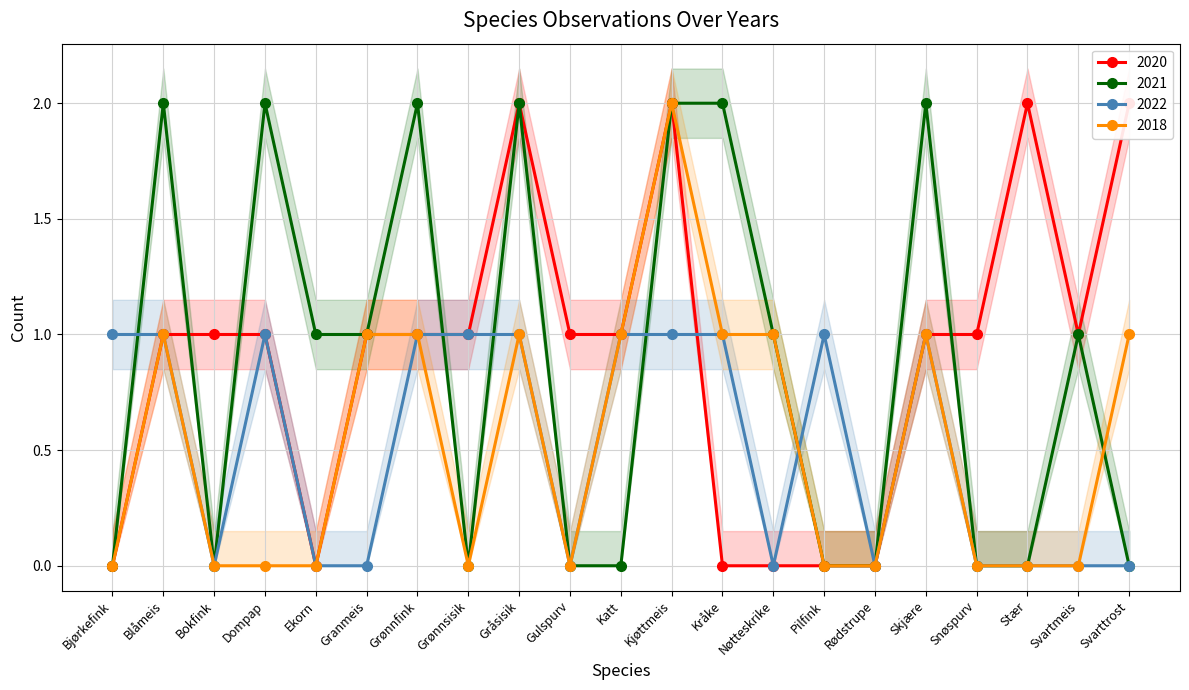

The 2018 series shows 0 at Stær. True or false?

True